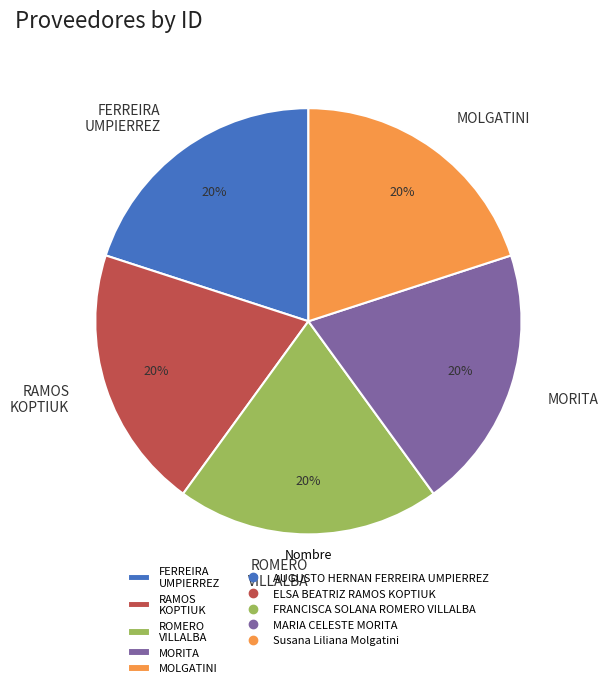

Is the sum of ROMERO VILLALBA and FERREIRA UMPIERREZ greater than half?

No